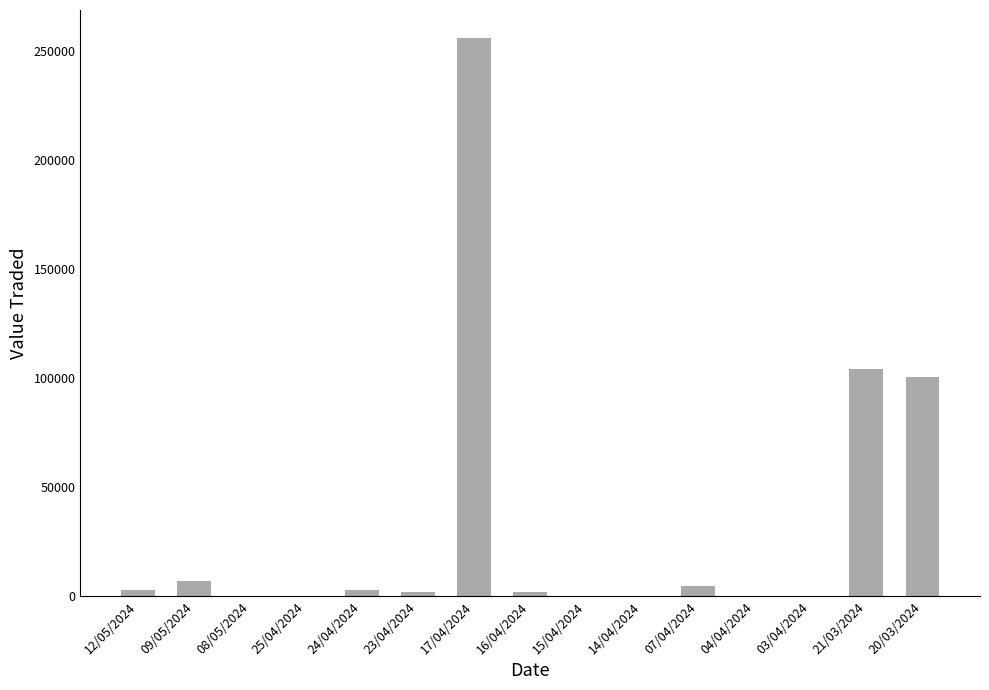

Which category has the highest value across all series?

17/04/2024